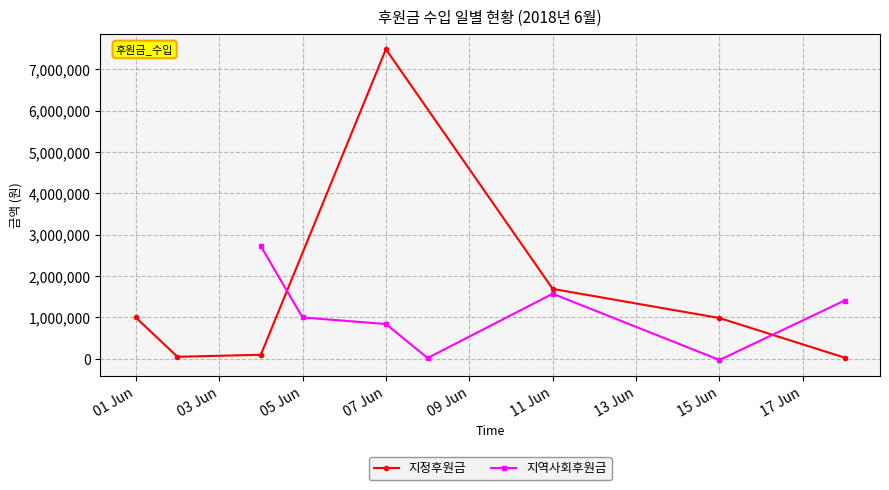

List the series in order of their overall mean, highest first.

지정후원금, 지역사회후원금